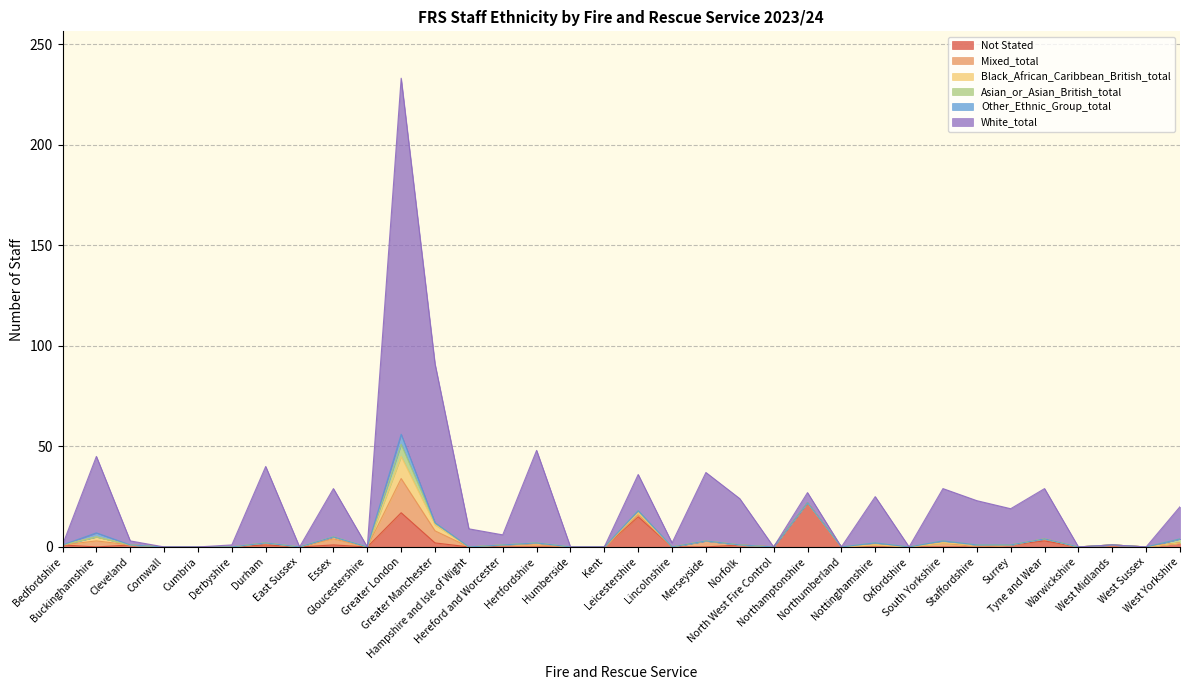

At which label does White_total first exceed 5?

Buckinghamshire